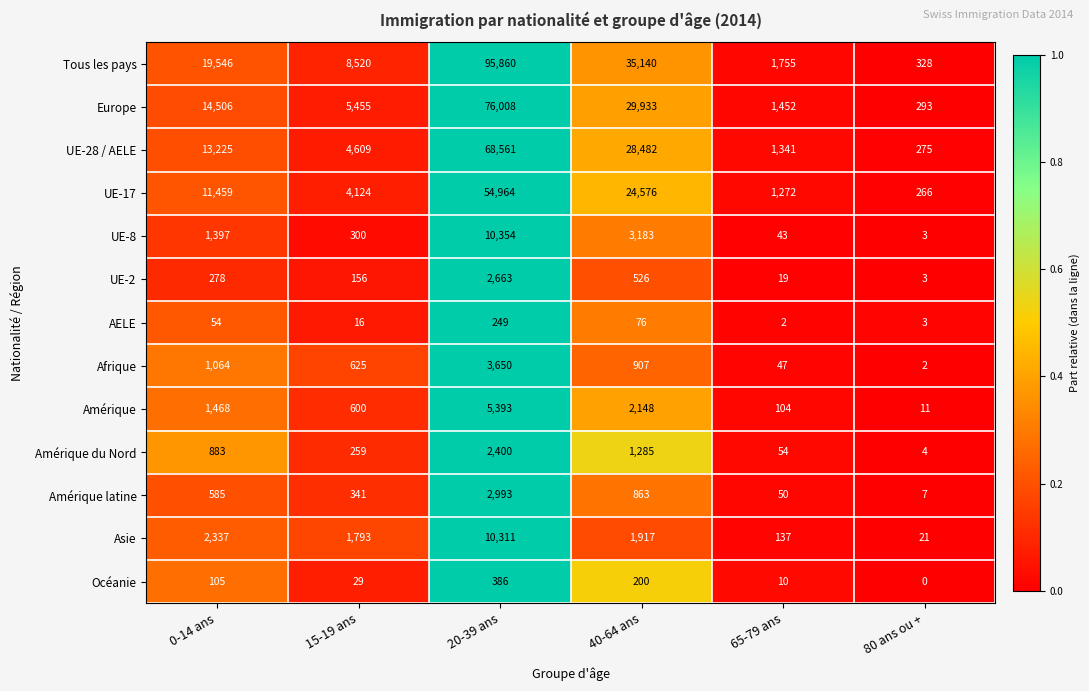

How many series are shown in this chart?

13